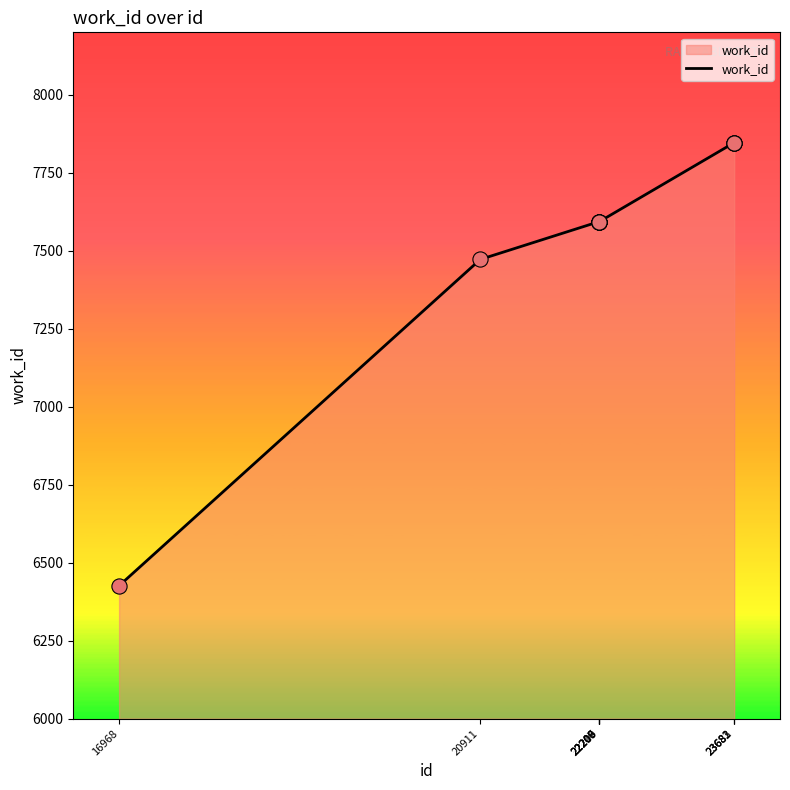

What is the change in value from 22209 to 23683?

+253